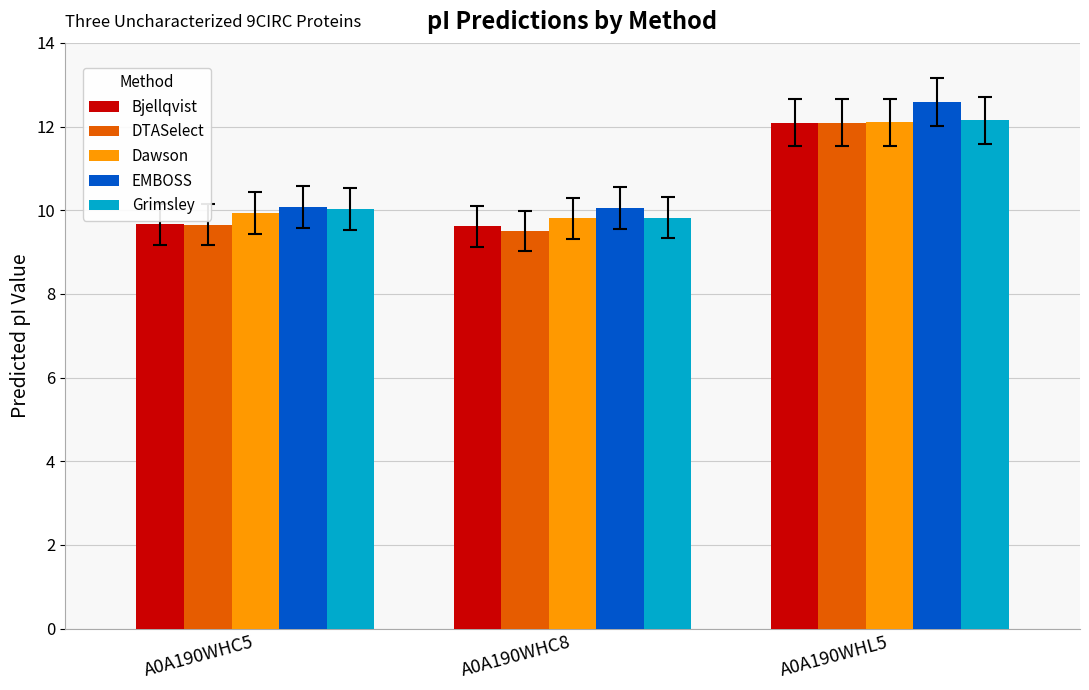

What is the spread (max minus min) of values at A0A190WHC5?

0.4